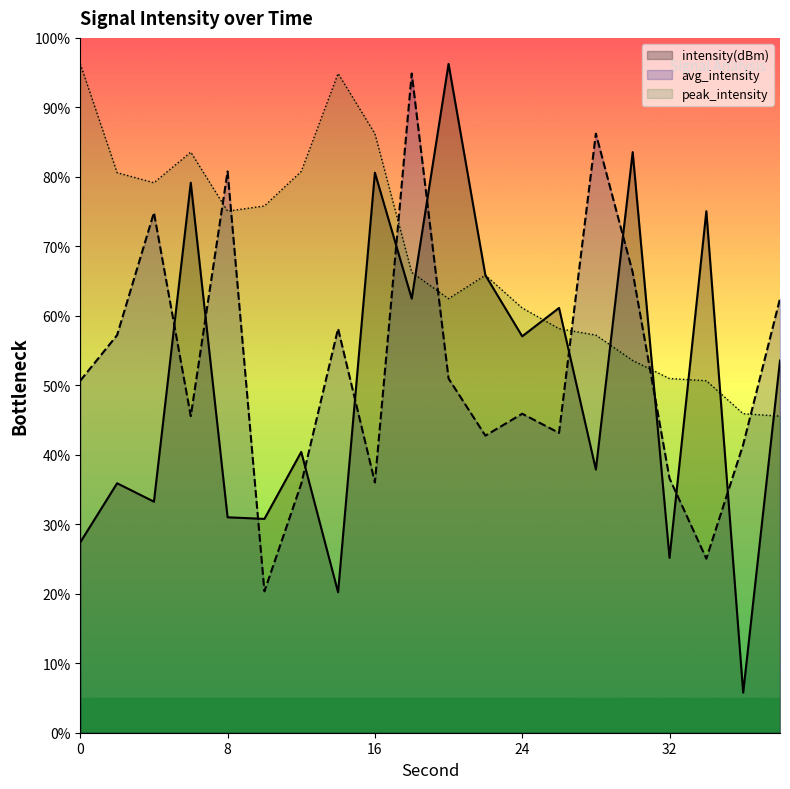

What is the approximate value of intensity(dBm) at 8?

31.0